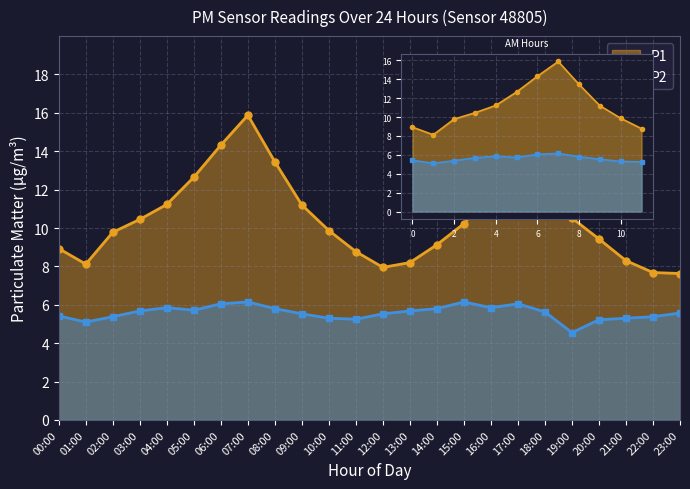

What position from the left is 18:00?

19